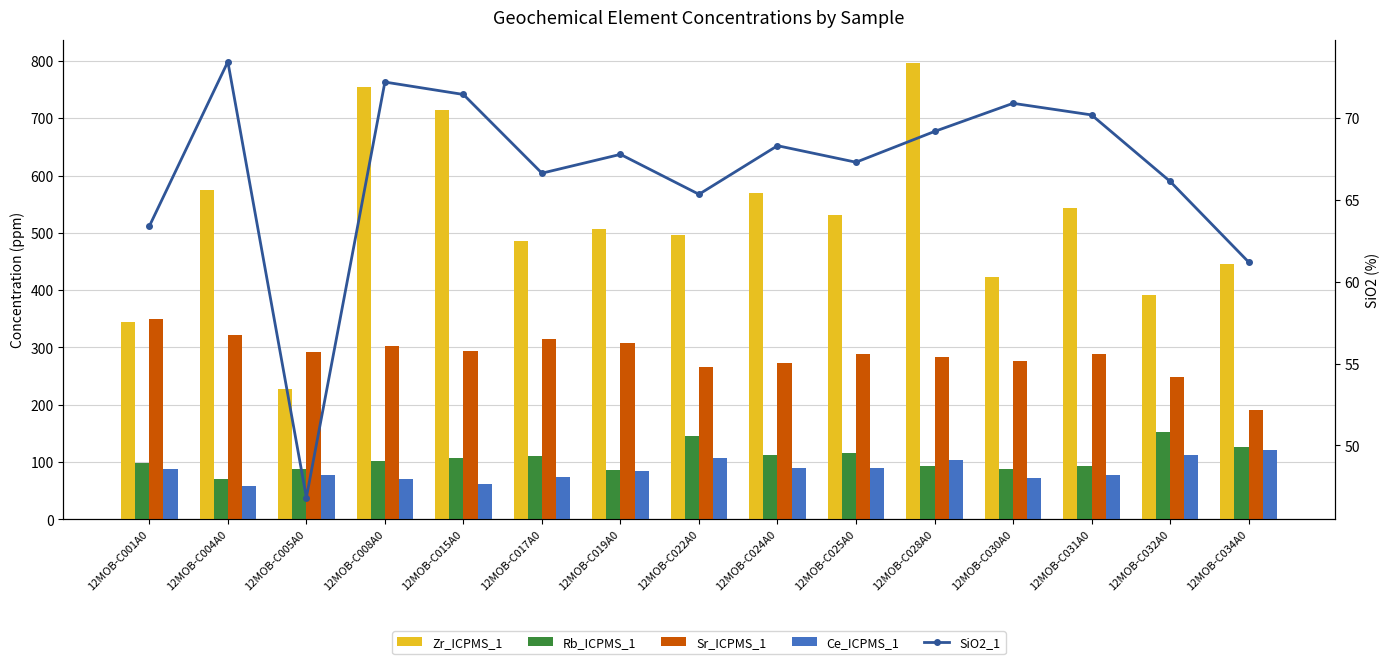

Rank the series by their maximum value, from highest to lowest.

Zr_ICPMS_1, Sr_ICPMS_1, Rb_ICPMS_1, Ce_ICPMS_1, SiO2_1